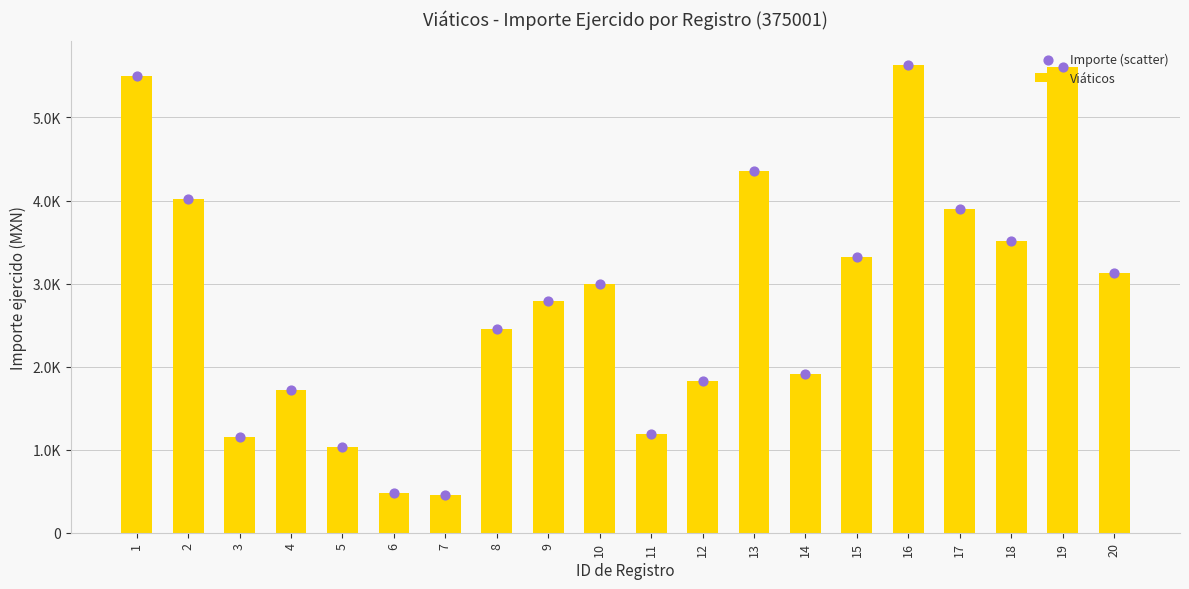

What is the total value across all series at 7?

915.2